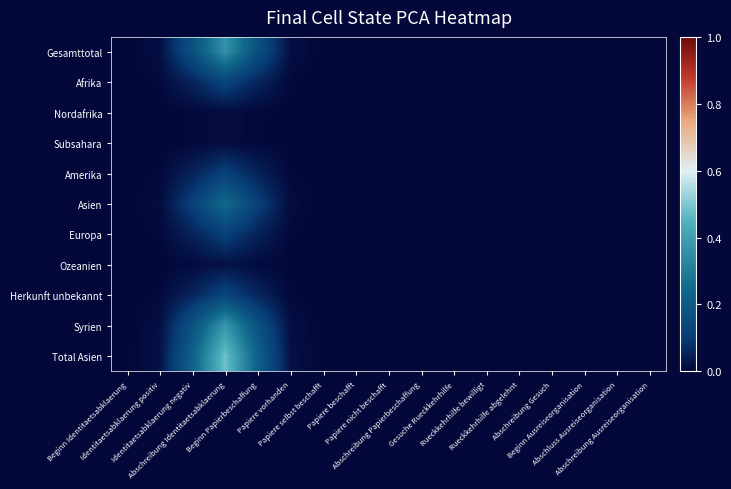

Between Beginn Identitaetsabklaerung and Abschreibung Ausreiseorganisation, which series saw the biggest shift?

Total Asien